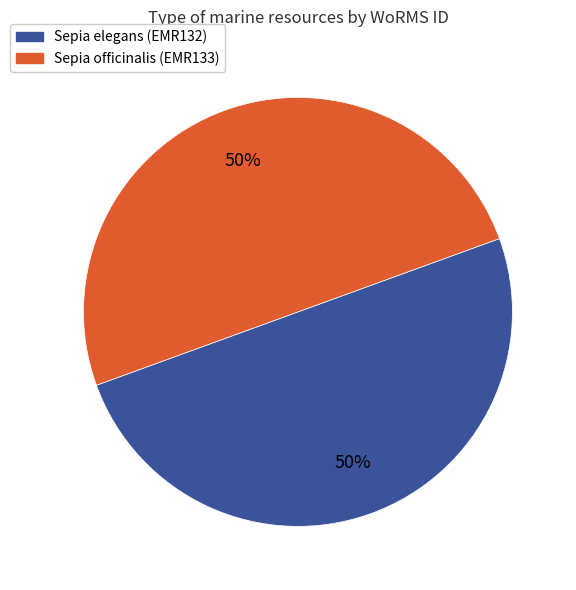

To the nearest percent, what is the combined percentage of Sepia elegans (EMR132) and Sepia officinalis (EMR133)?

100%